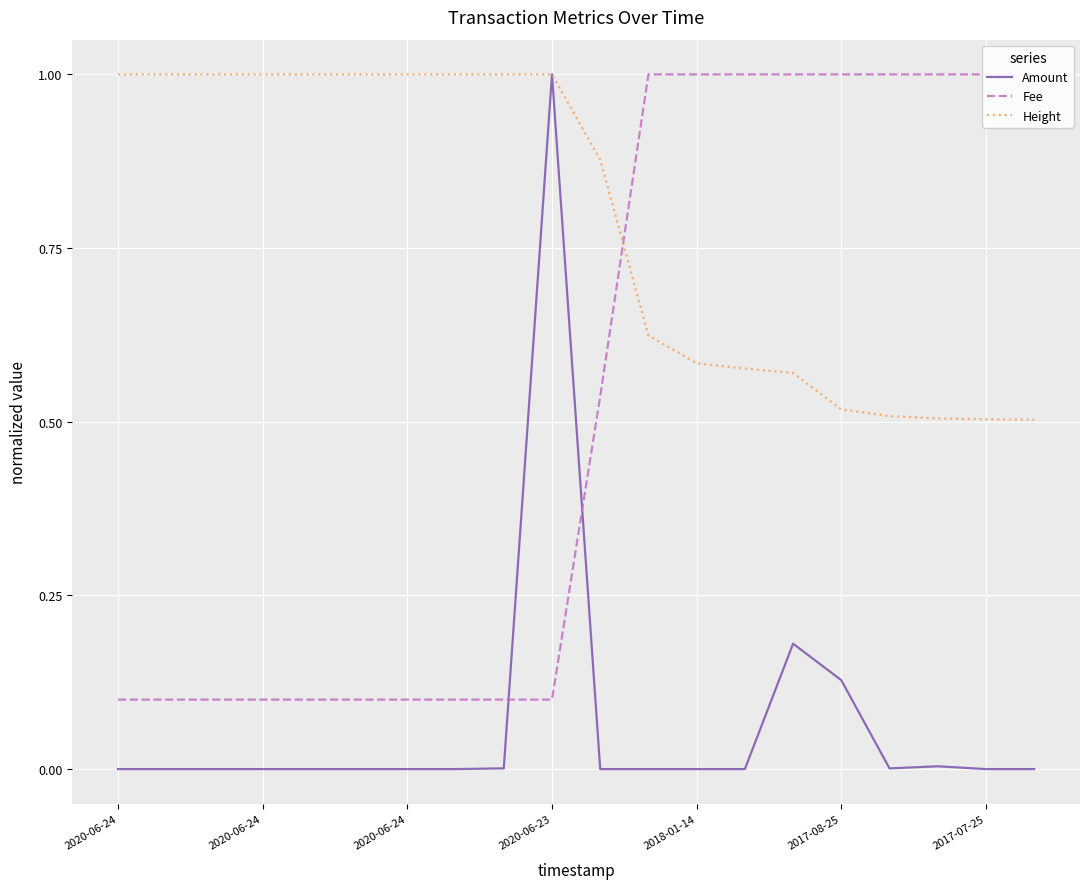

How many times do Amount and Height cross each other?

2